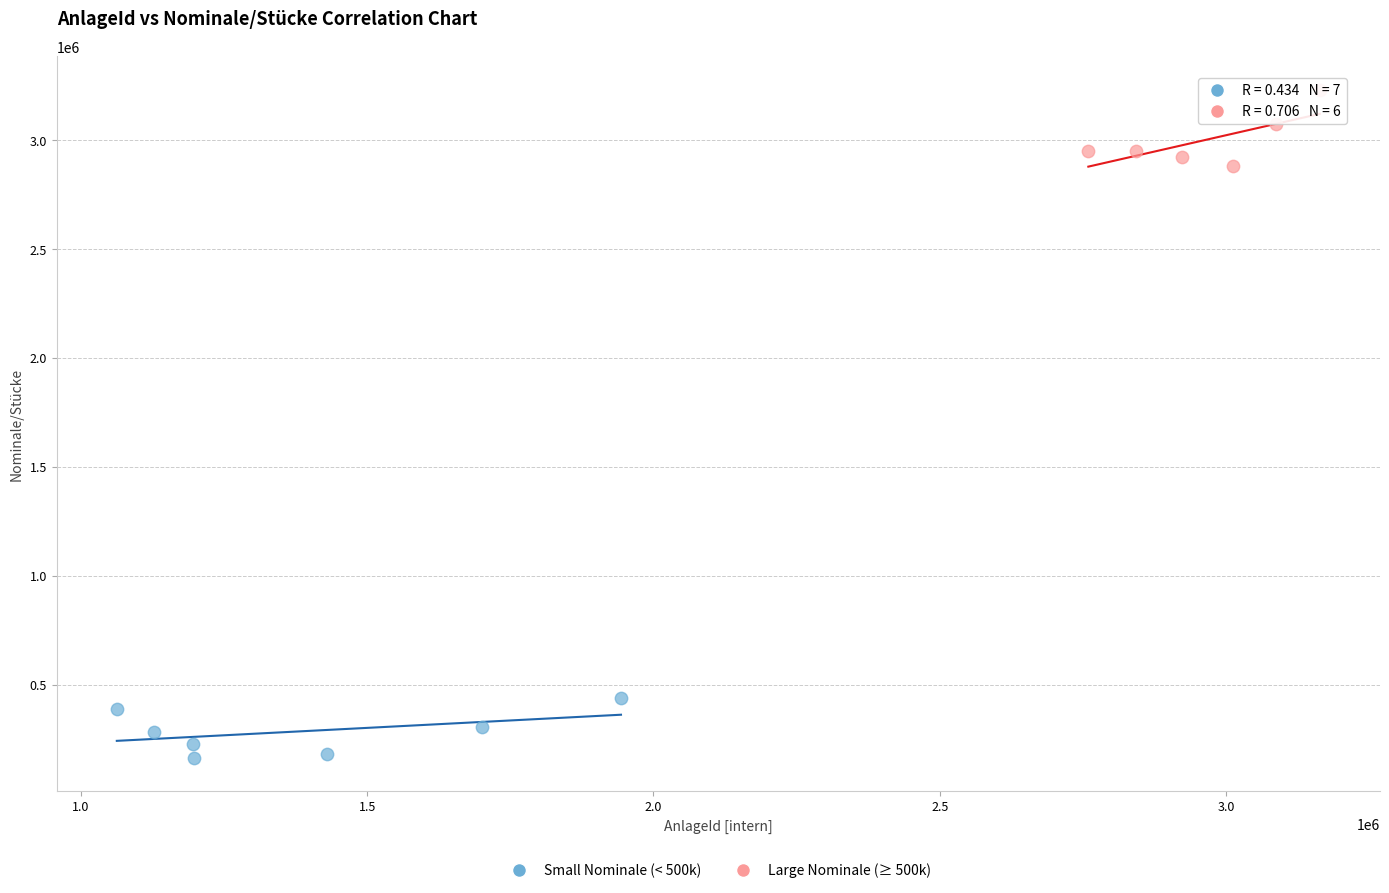

Which series contains the highest Y value?

Large Nominale (≥ 500k)